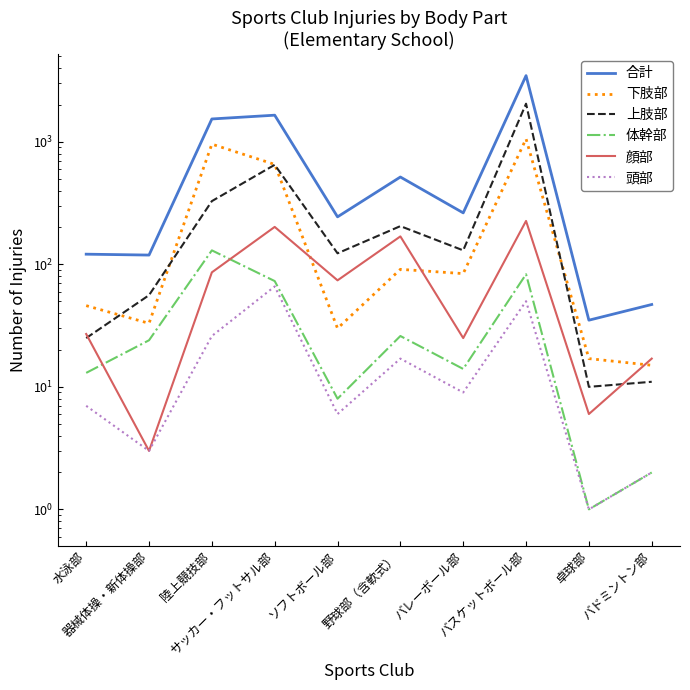

Reading left to right, extract all data points from this chart.

合計: 水泳部=121	器械体操・新体操部=119	陸上競技部=1536	サッカー・フットサル部=1649	ソフトボール部=244	野球部（含軟式）=516	バレーボール部=263	バスケットボール部=3467	卓球部=35	バドミントン部=47
下肢部: 水泳部=46	器械体操・新体操部=33	陸上競技部=957	サッカー・フットサル部=654	ソフトボール部=30	野球部（含軟式）=91	バレーボール部=84	バスケットボール部=1057	卓球部=17	バドミントン部=15
上肢部: 水泳部=25	器械体操・新体操部=56	陸上競技部=328	サッカー・フットサル部=649	ソフトボール部=123	野球部（含軟式）=205	バレーボール部=130	バスケットボール部=2046	卓球部=10	バドミントン部=11
体幹部: 水泳部=13	器械体操・新体操部=24	陸上競技部=130	サッカー・フットサル部=73	ソフトボール部=8	野球部（含軟式）=26	バレーボール部=14	バスケットボール部=83	卓球部=1	バドミントン部=2
顔部: 水泳部=27	器械体操・新体操部=3	陸上競技部=86	サッカー・フットサル部=202	ソフトボール部=74	野球部（含軟式）=169	バレーボール部=25	バスケットボール部=226	卓球部=6	バドミントン部=17
頭部: 水泳部=7	器械体操・新体操部=3	陸上競技部=26	サッカー・フットサル部=66	ソフトボール部=6	野球部（含軟式）=17	バレーボール部=9	バスケットボール部=50	卓球部=1	バドミントン部=2